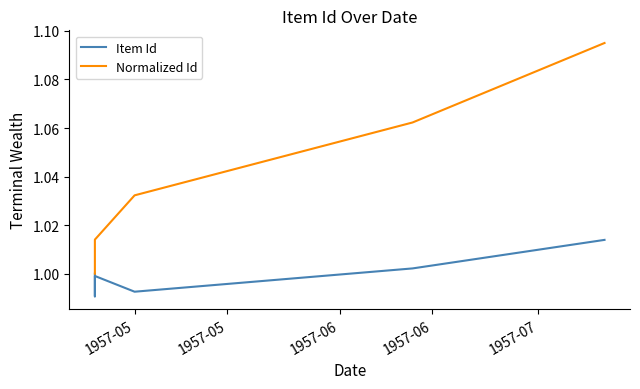

At 1957-06, list the series in order from largest to smallest.

Normalized Id, Item Id